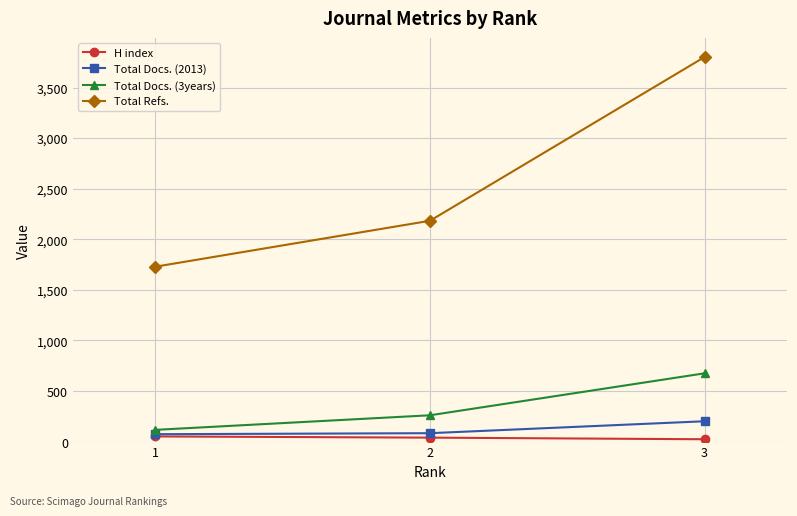

Read the Total Docs. (3years) value at 2.

260